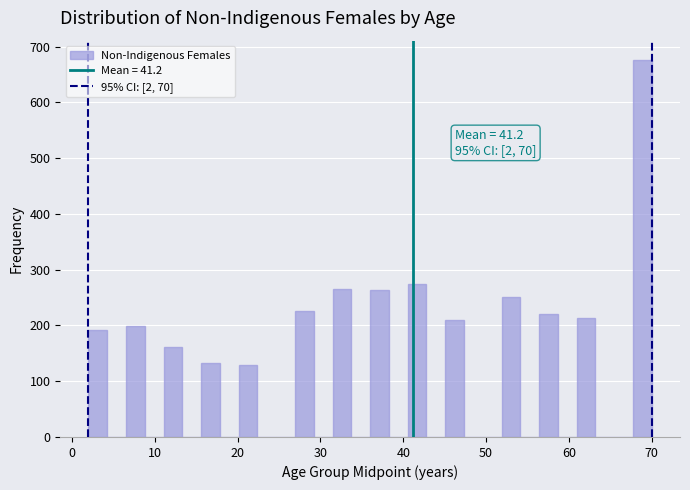

Read against the x-axis, roughly where is the centre of the tallest bar?

69